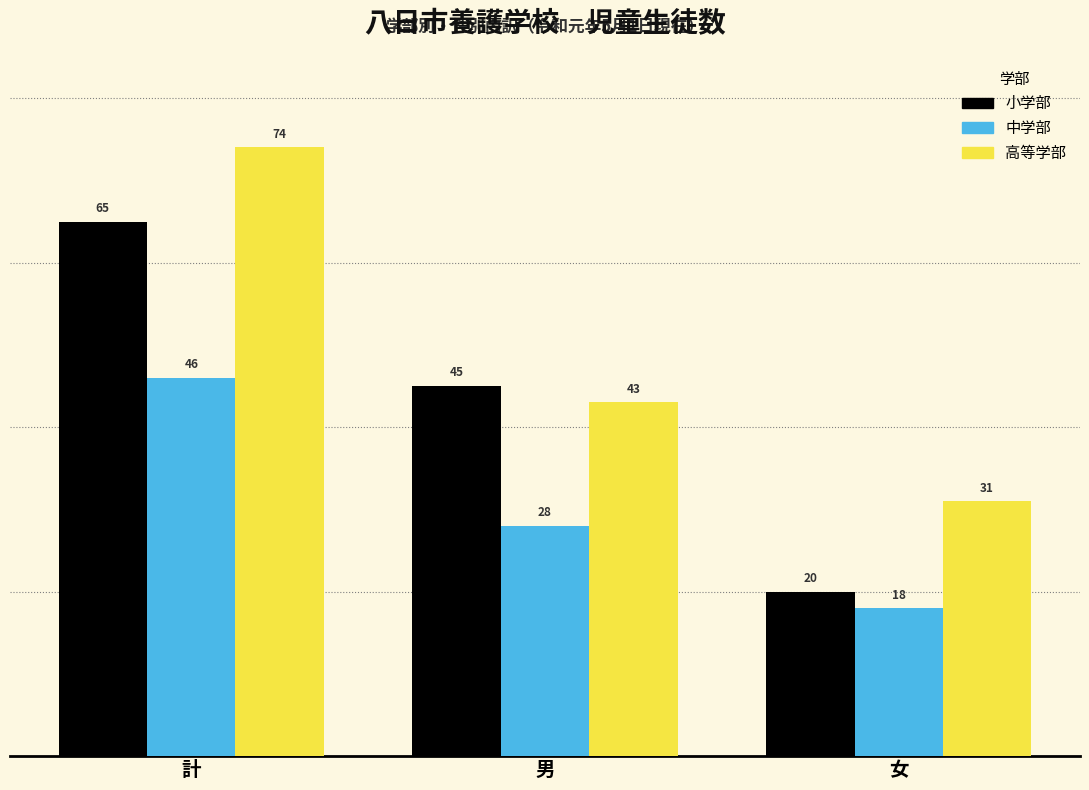

Reading right to left, transcribe all the data shown in this chart.

小学部: 20	45	65
中学部: 18	28	46
高等学部: 31	43	74